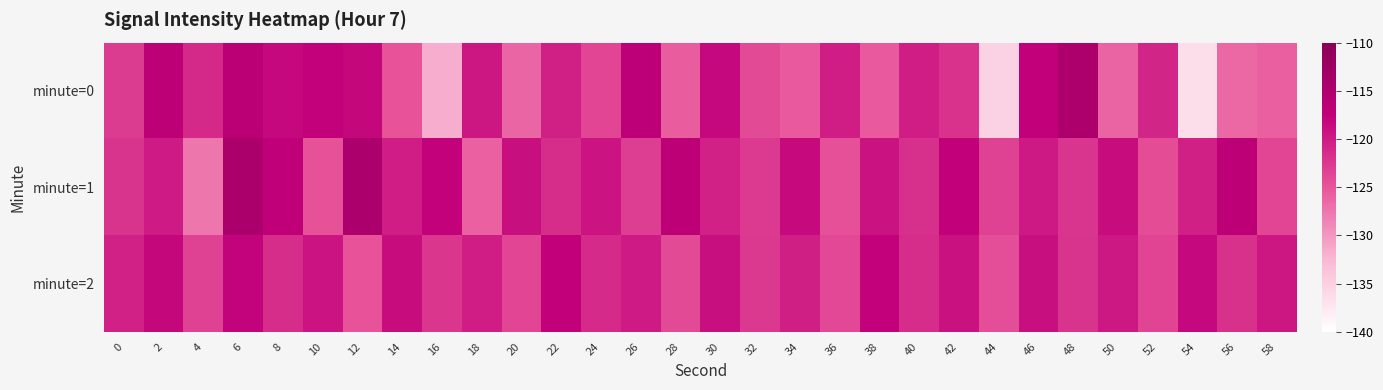

Which series has the largest range (max minus min)?

minute=0